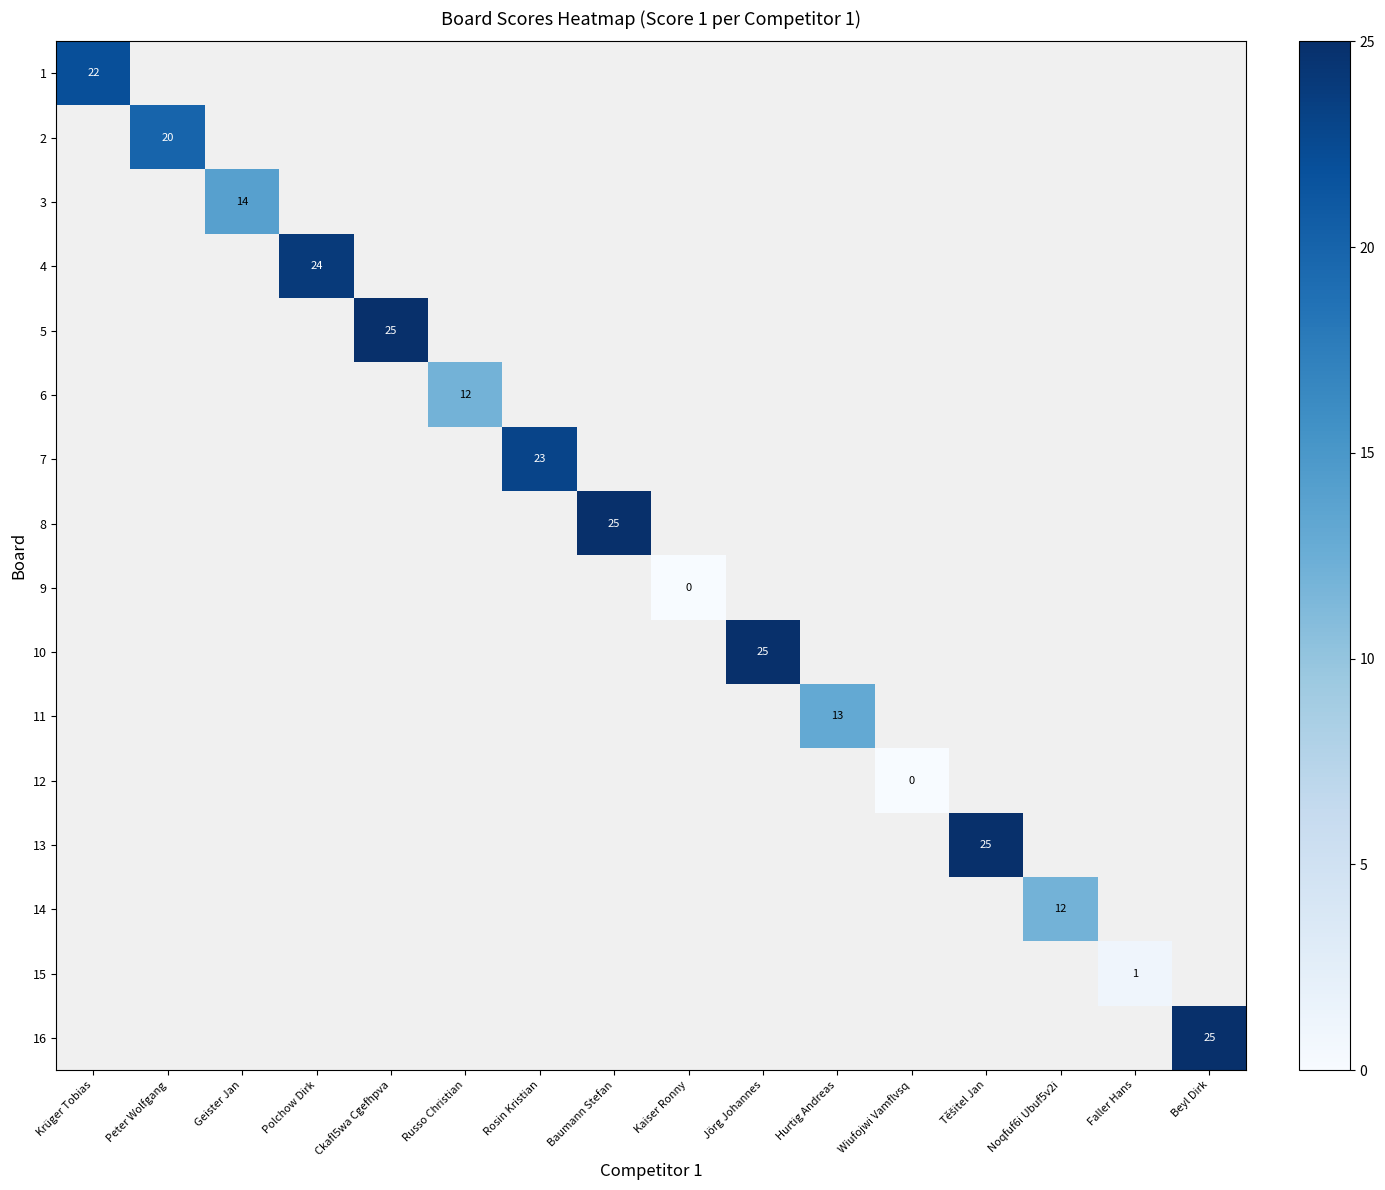

The value of 16 at Beyl Dirk is 36. True or false?

False